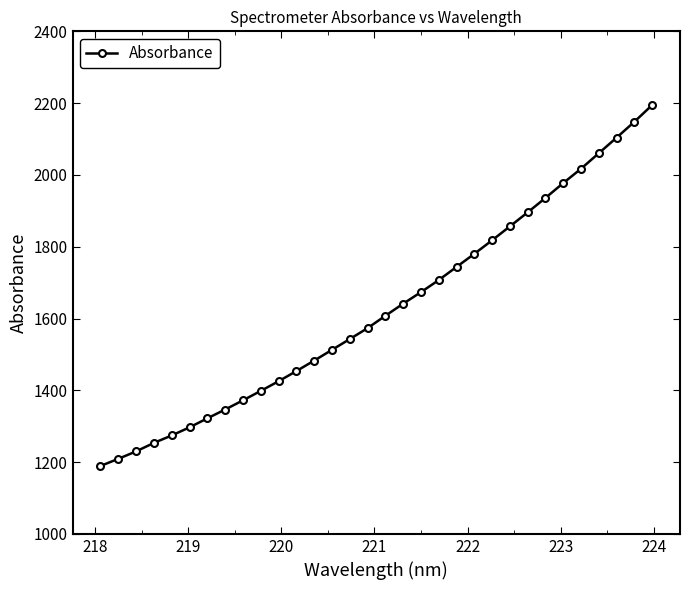

What is the minimum value shown in the chart?

1189.3